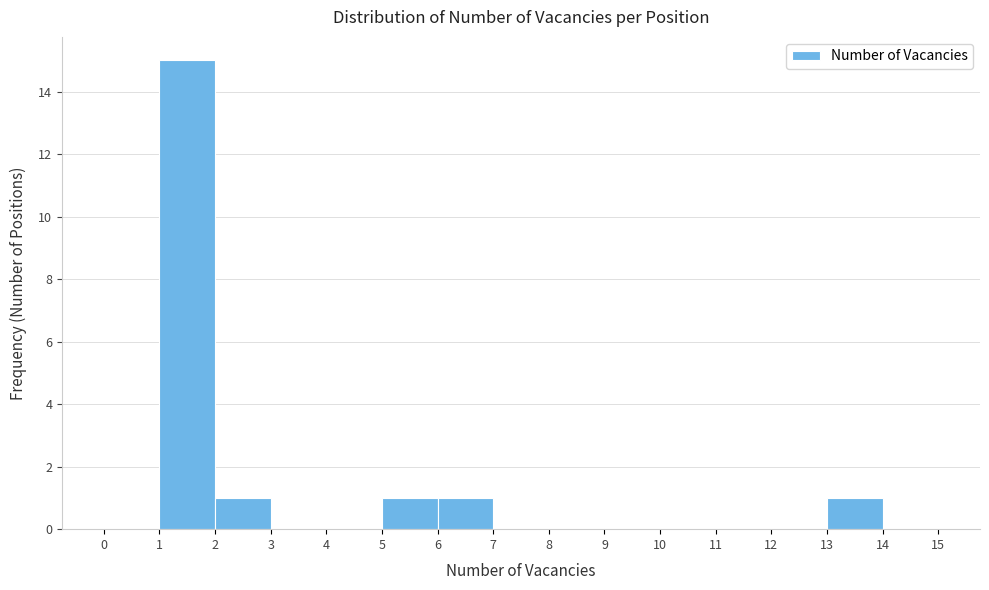

What is the height of the bar covering 1 to 2 on the x-axis? The values are not printed on the chart, so give them approximately, as read against the axis.

15